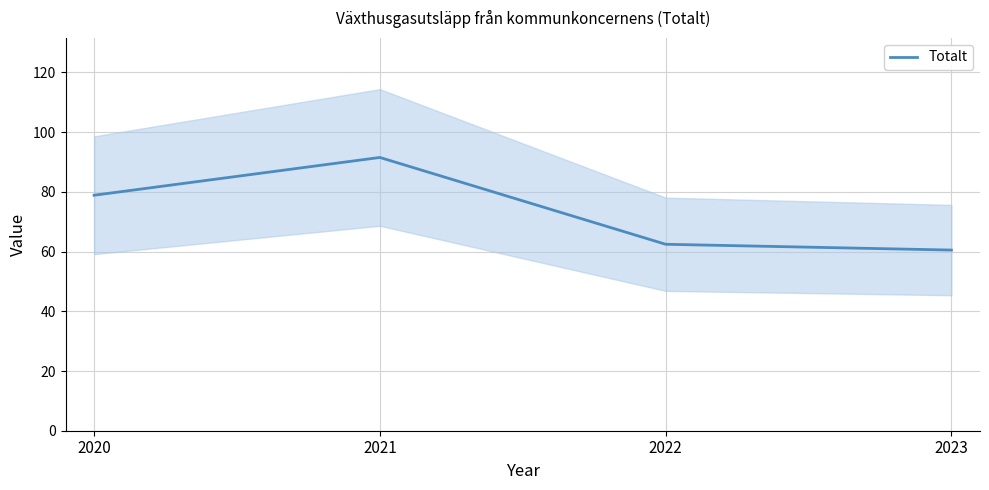

Reading right to left, transcribe all the data shown in this chart.

60.5	62.4	91.5	78.9